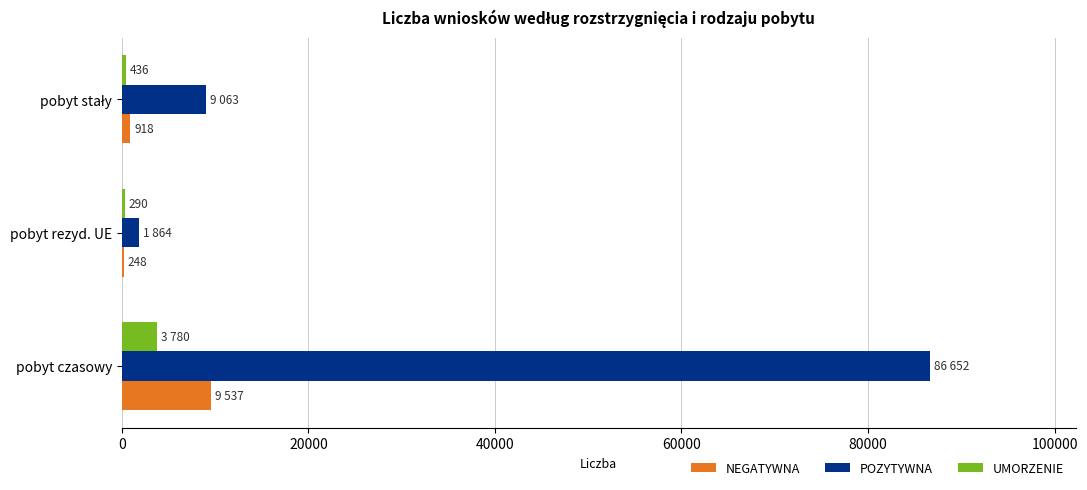

Count the number of categories in the chart.

3